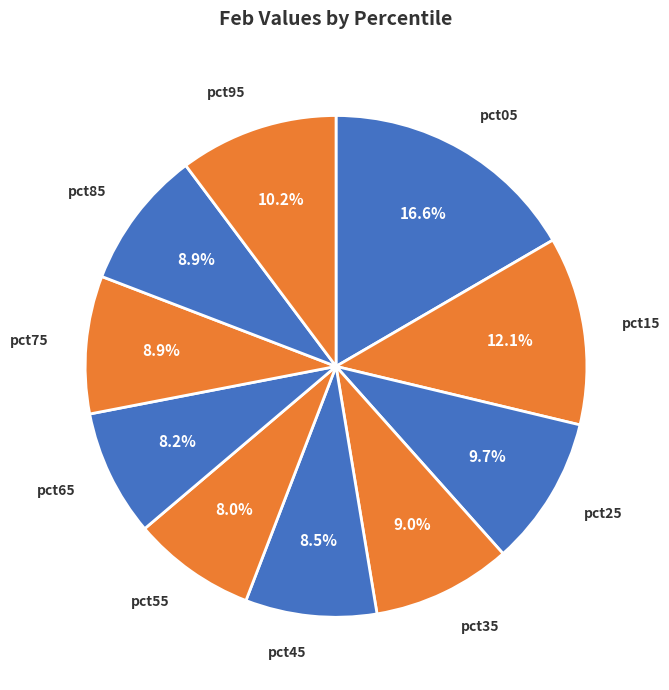

What percentage is the pct35 slice, to the nearest percent?

9%